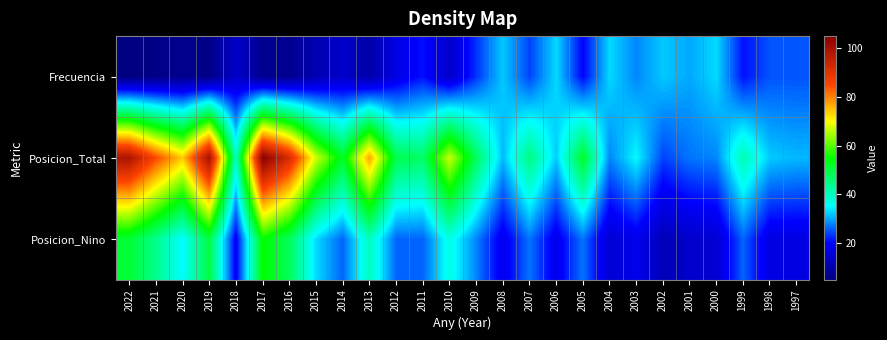

How many data points does each series have?

26